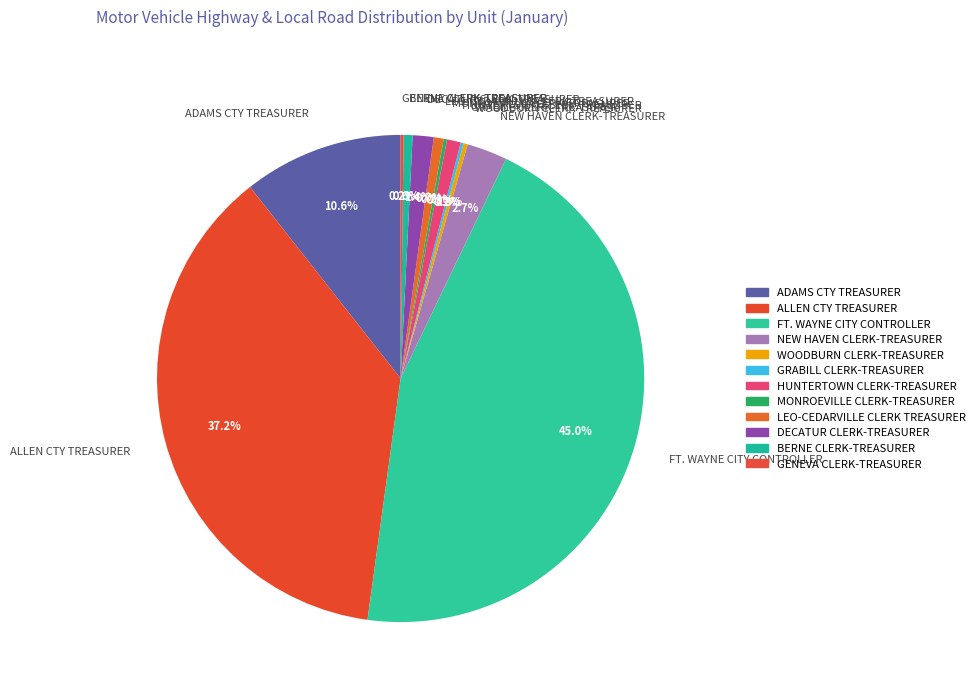

How much of the chart is everything except ADAMS CTY TREASURER?

89.4%